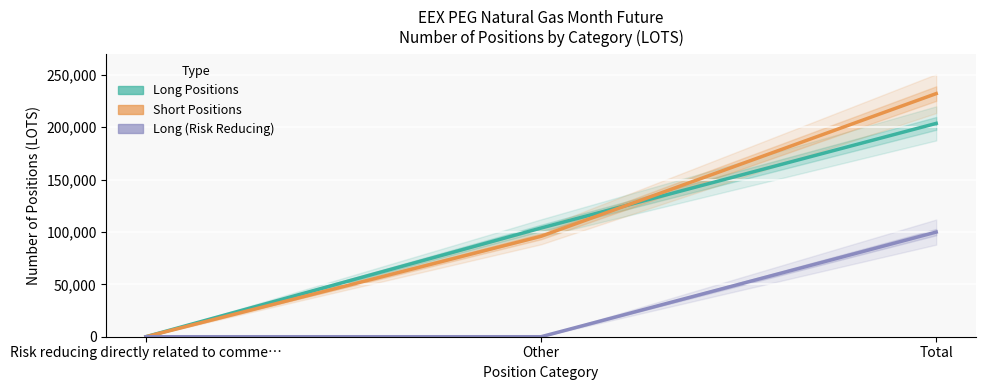

How many data points does each series have?

3